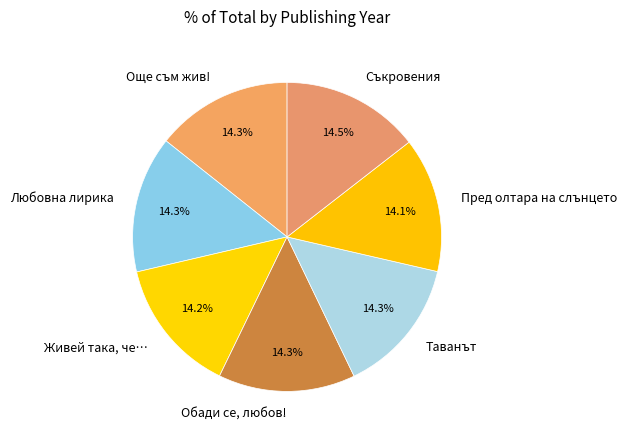

What is the ratio of the value at Любовна лирика to the value at Пред олтара на слънцето?

1.0